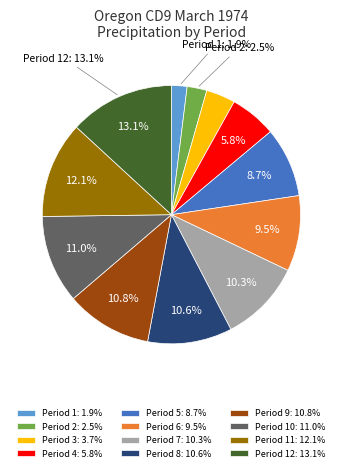

Is the sum of Period 8: 10.6% and Period 7: 10.3% greater than half?

No